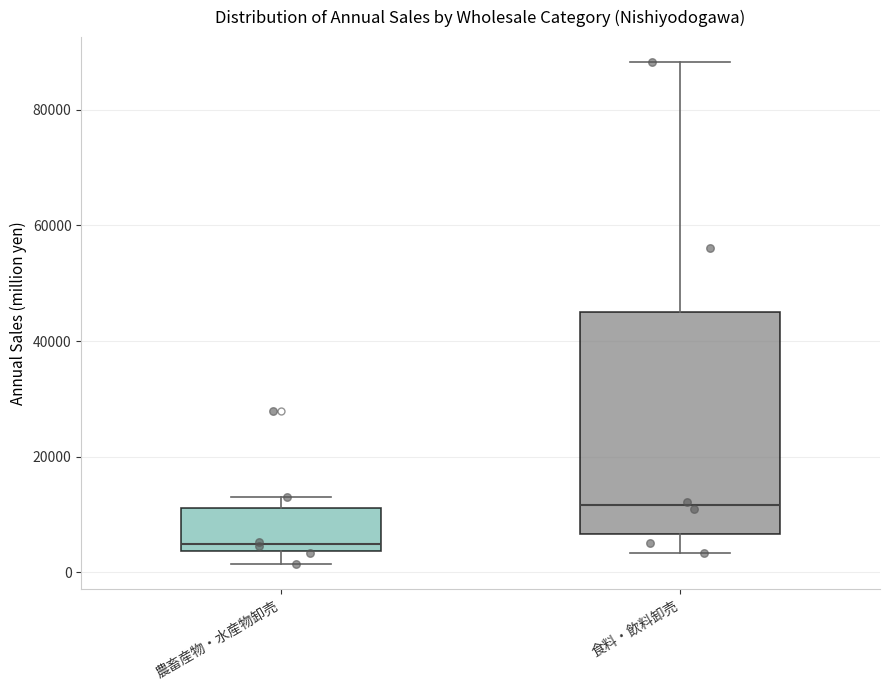

Where is the lower edge of the box for 食料・飲料卸売 on the y-axis? The values are not printed on the chart, so give them approximately, as read against the axis.

6000